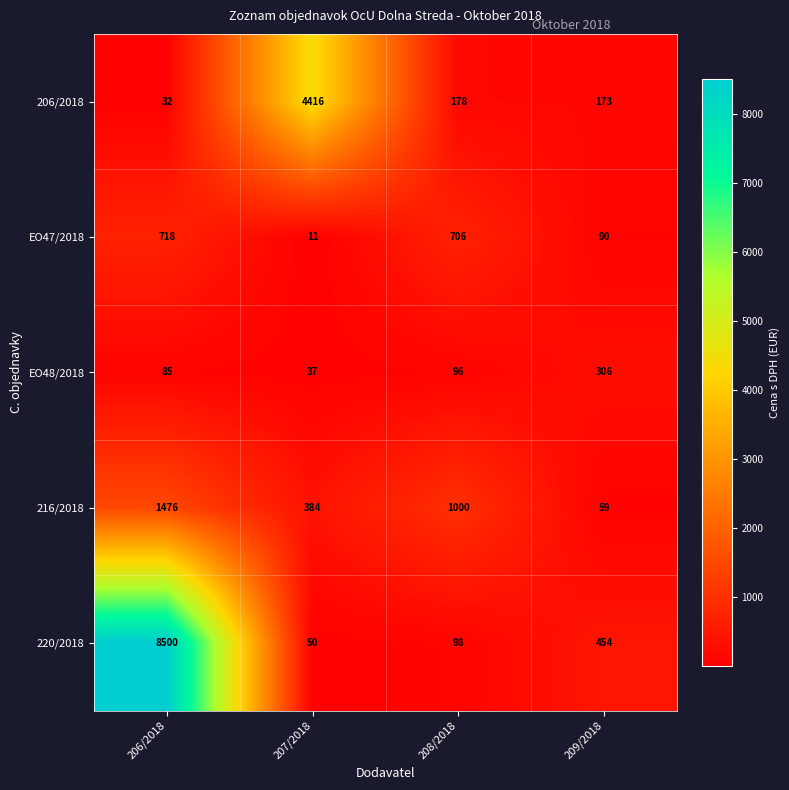

How many 216/2018 values are between 384 and 1476?

3